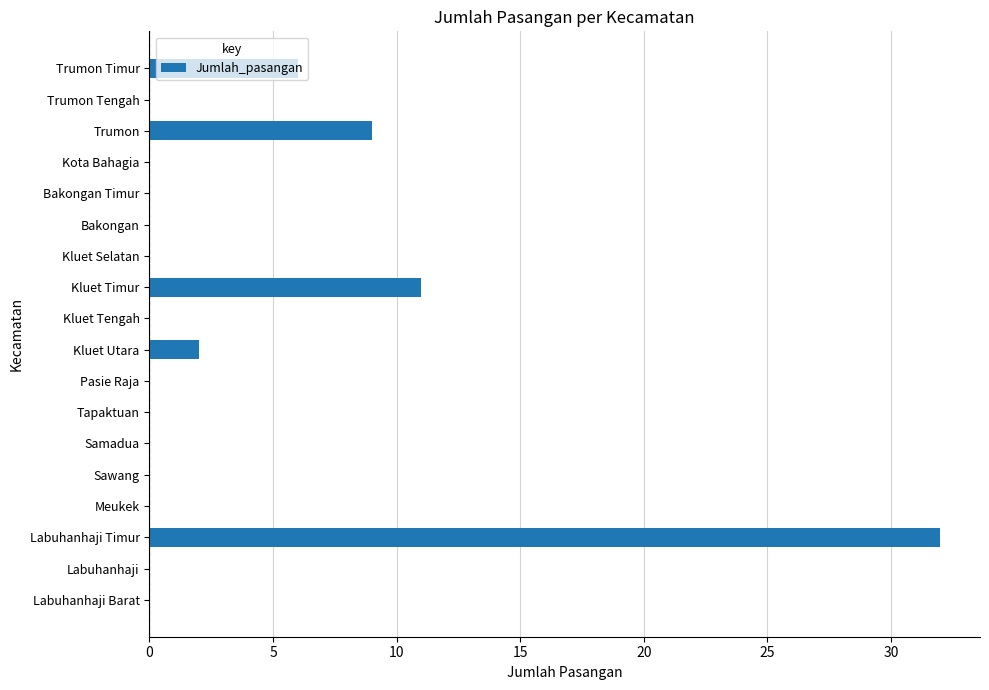

At which label is the value closest to 16?

Kluet Timur